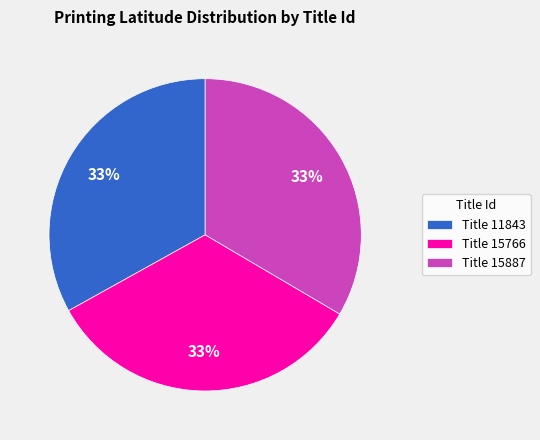

To the nearest percent, what is the average slice percentage?

33%